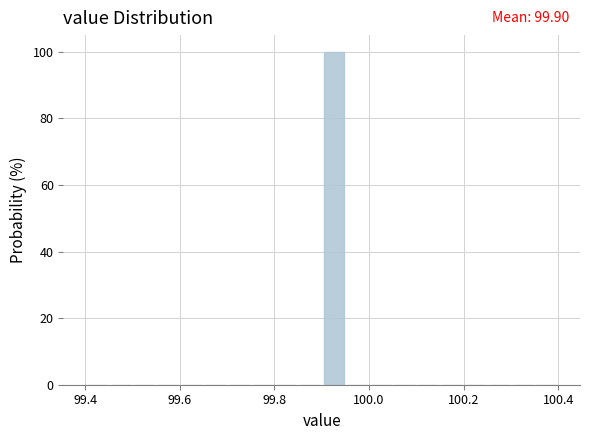

Around what value on the x-axis is the tallest bar? Give the approximate position of its centre, as read against the axis.

99.92